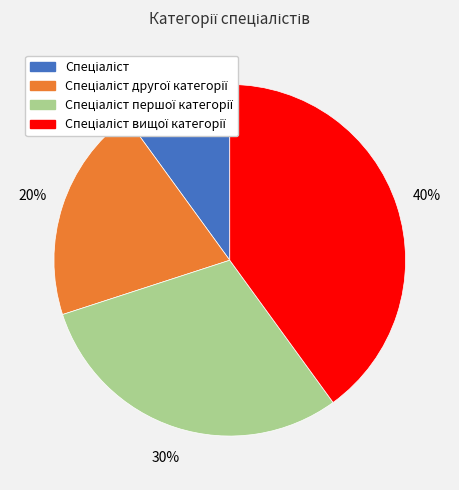

Does any single category account for the majority?

No